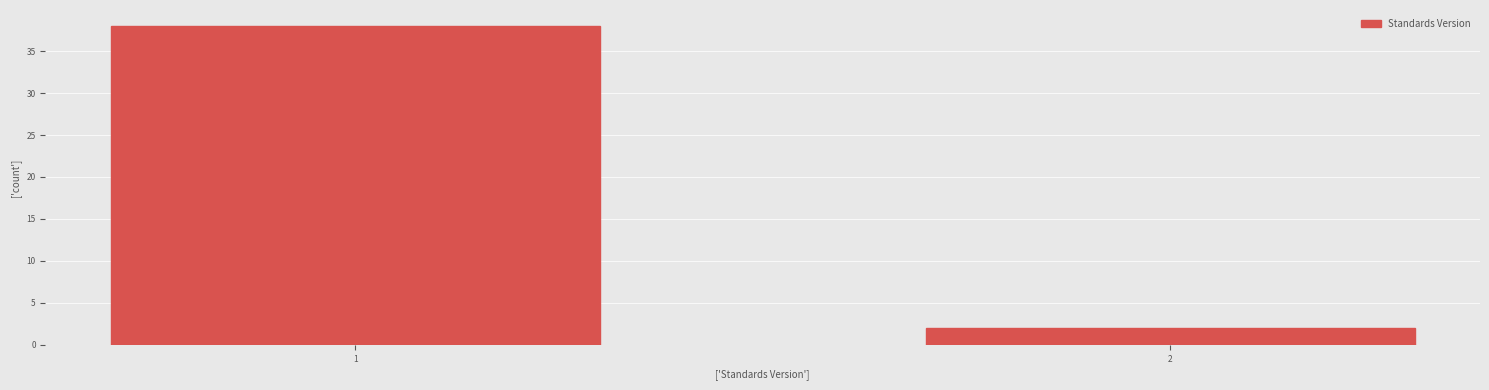

Reading left to right, list all the values displayed in this chart.

1=38	2=2